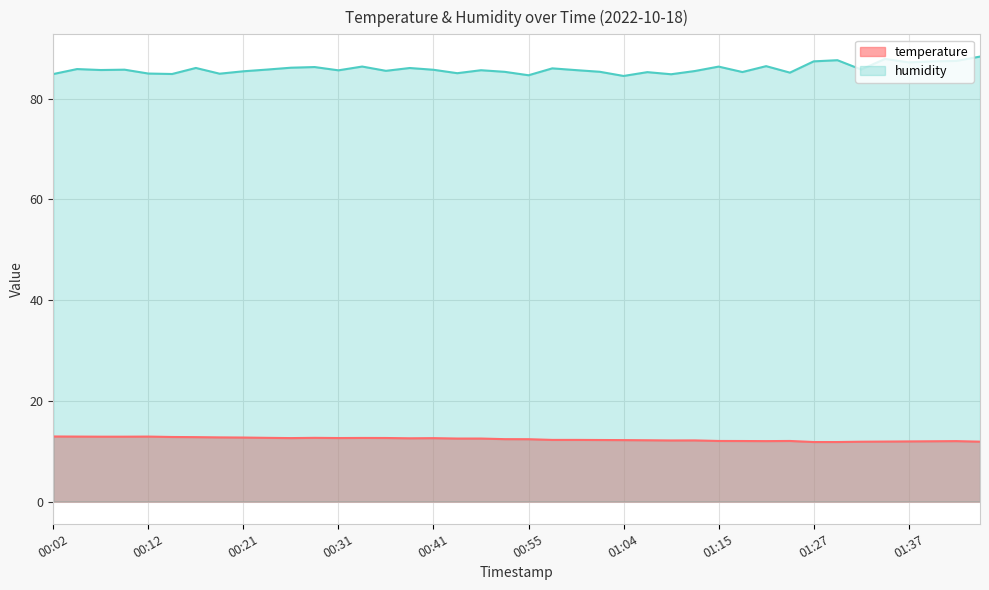

True or false: humidity and temperature cross at least once.

False